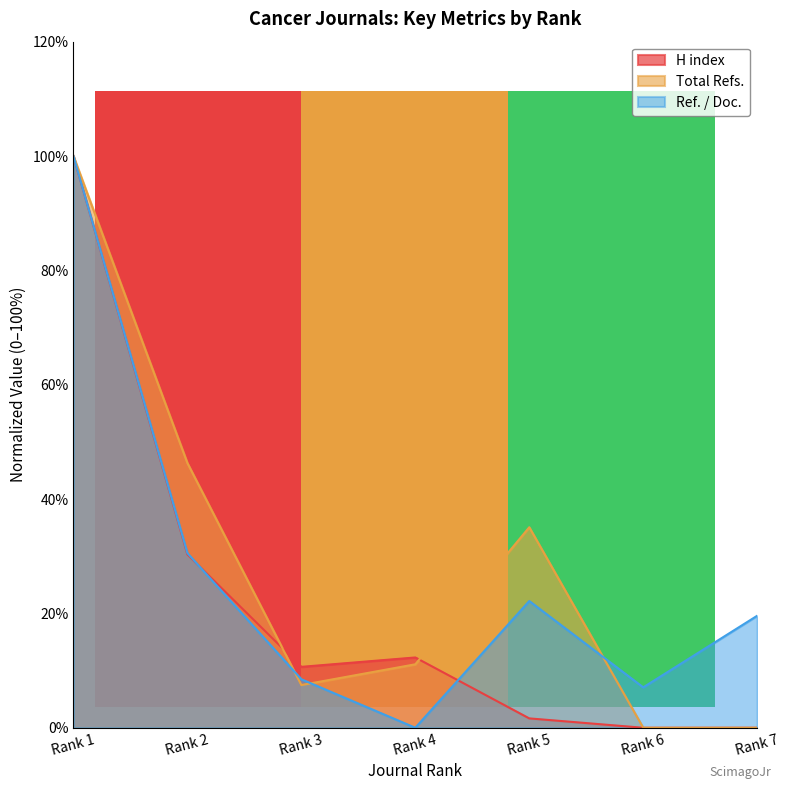

Is it true that H index equals 10.7 at Rank 3?

True